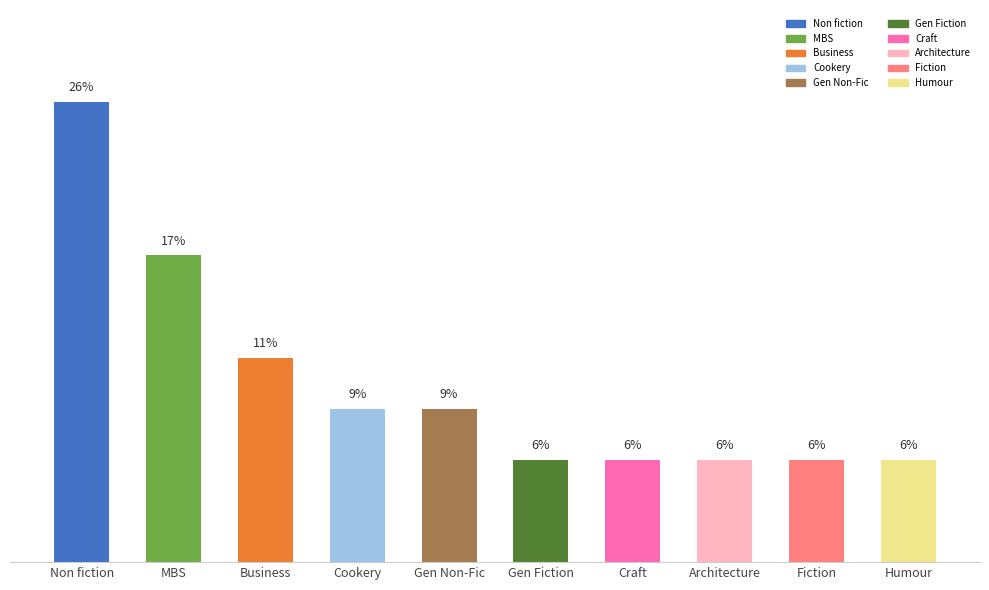

What is the label of the 10th bar from the right?

Non fiction